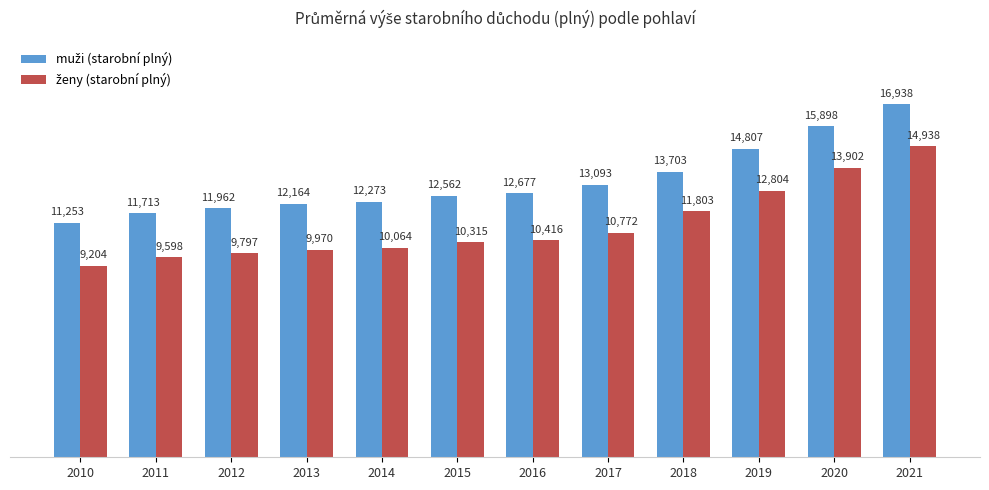

How many bars are there in each group?

2